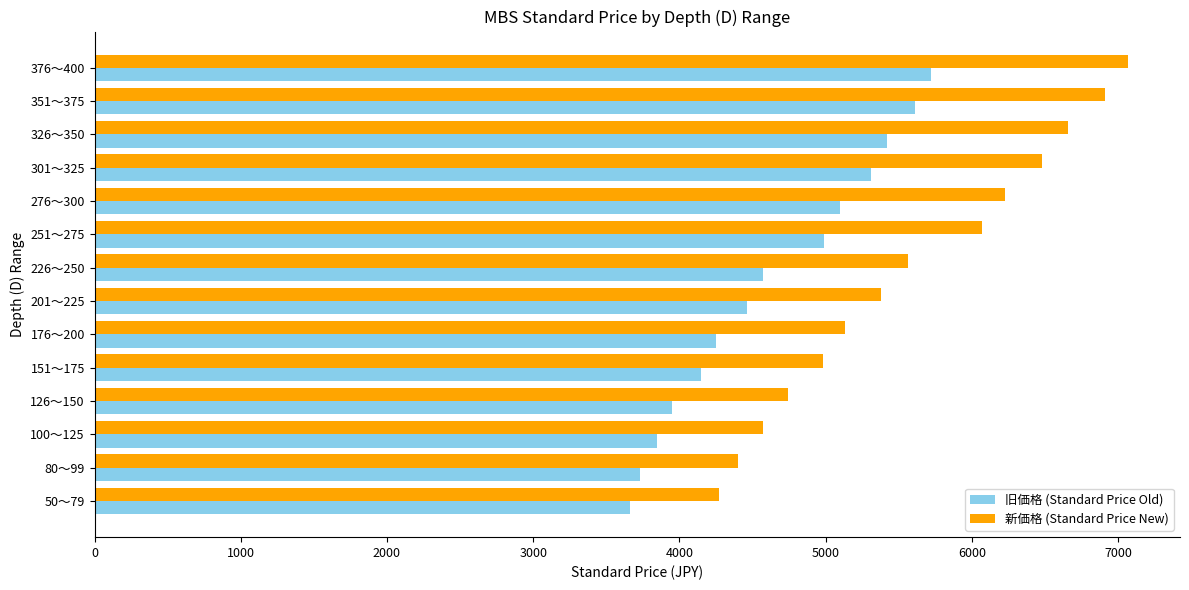

True or false: 新価格 (Standard Price New) has a value of 5130 at 176～200.

True